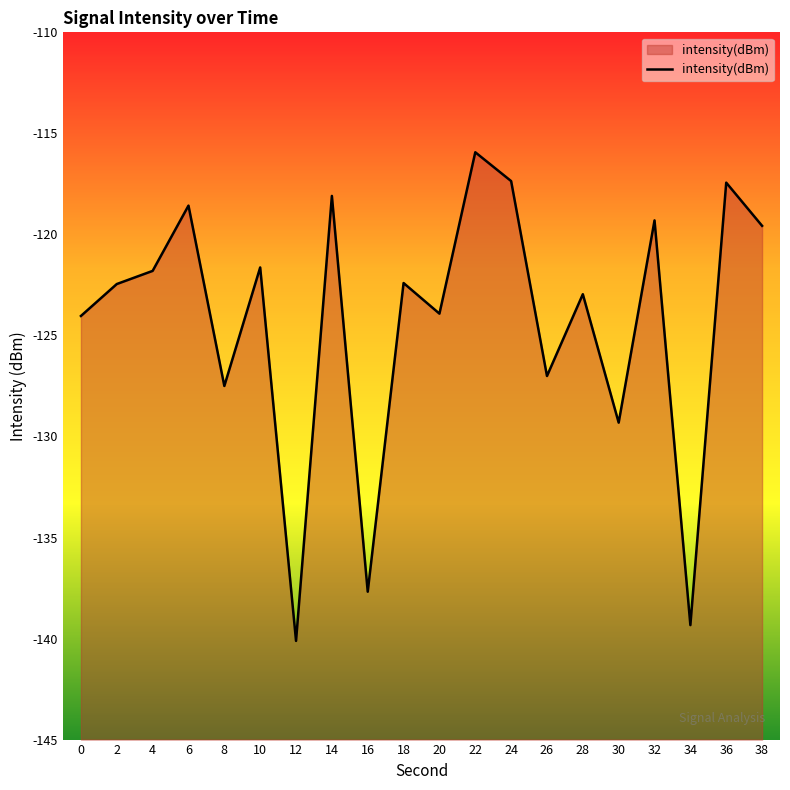

What is the value of the 17th point from the left?

-119.3